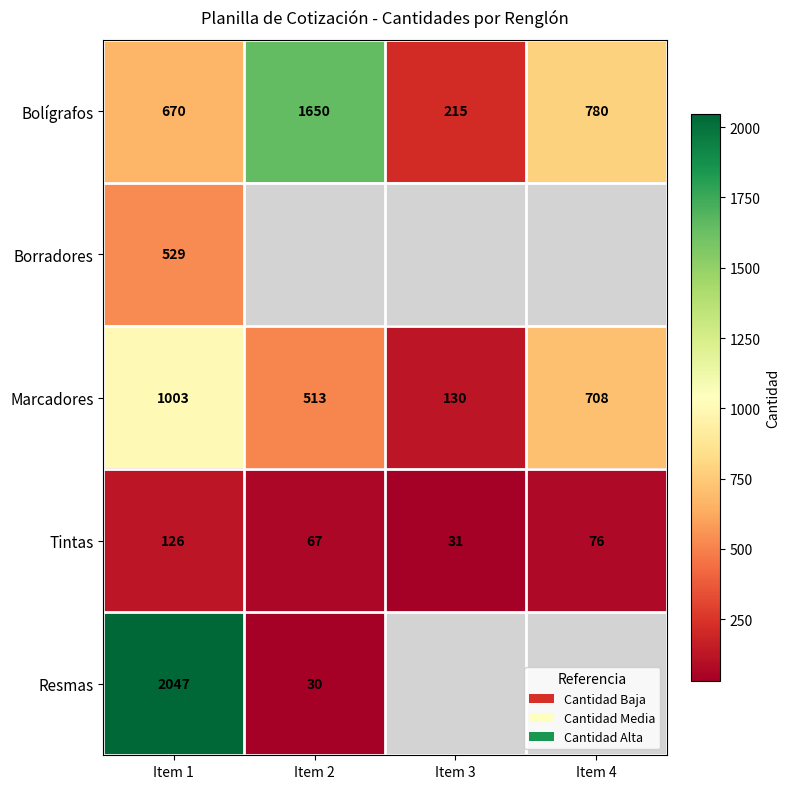

How many categories are shown in the chart?

4